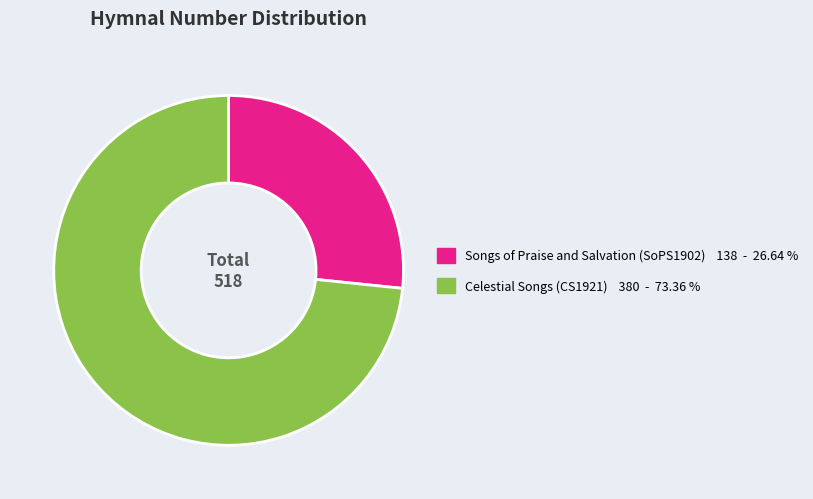

True or false: Songs of Praise and Salvation (SoPS1902) accounts for 27% of the total.

True